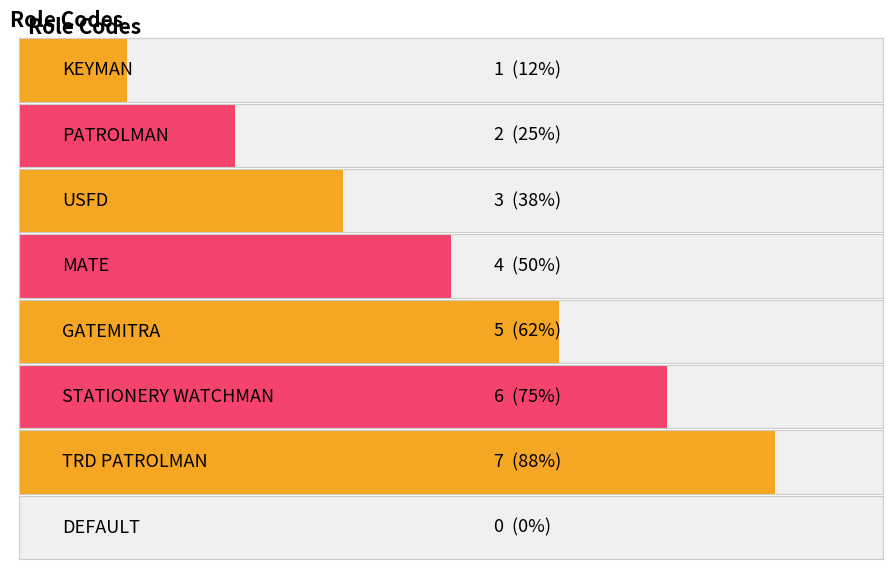

At which label is the value closest to 3?

USFD